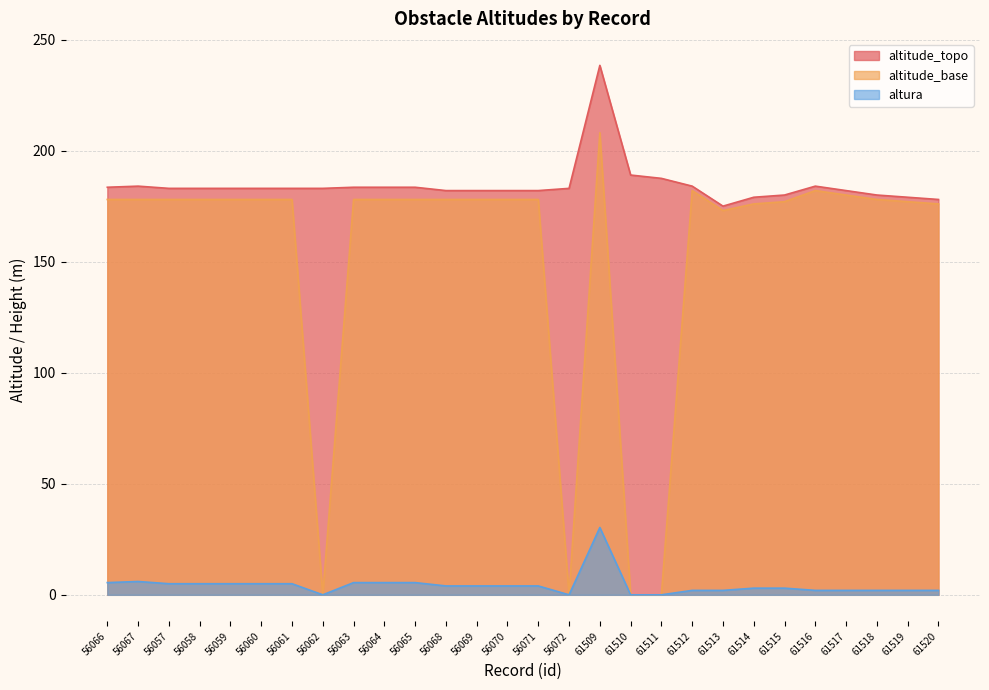

Reading left to right, extract all data points from this chart.

altitude_topo: 56066=183.5	56067=184.0	56057=183.0	56058=183.0	56059=183.0	56060=183.0	56061=183.0	56062=183.0	56063=183.5	56064=183.5	56065=183.5	56068=182.0	56069=182.0	56070=182.0	56071=182.0	56072=183.0	61509=238.4	61510=189.0	61511=187.5	61512=184.0	61513=175.0	61514=179.0	61515=180.0	61516=184.0	61517=182.0	61518=180.0	61519=179.0	61520=178.0
altitude_base: 56066=178.0	56067=178.0	56057=178.0	56058=178.0	56059=178.0	56060=178.0	56061=178.0	56062=0.0	56063=178.0	56064=178.0	56065=178.0	56068=178.0	56069=178.0	56070=178.0	56071=178.0	56072=0.0	61509=208.1	61510=0.0	61511=0.0	61512=182.0	61513=173.0	61514=176.0	61515=177.0	61516=182.0	61517=180.0	61518=178.0	61519=177.0	61520=176.0
altura: 56066=5.5	56067=6.0	56057=5.0	56058=5.0	56059=5.0	56060=5.0	56061=5.0	56062=0.0	56063=5.5	56064=5.5	56065=5.5	56068=4.0	56069=4.0	56070=4.0	56071=4.0	56072=0.0	61509=30.3	61510=0.0	61511=0.0	61512=2.0	61513=2.0	61514=3.0	61515=3.0	61516=2.0	61517=2.0	61518=2.0	61519=2.0	61520=2.0